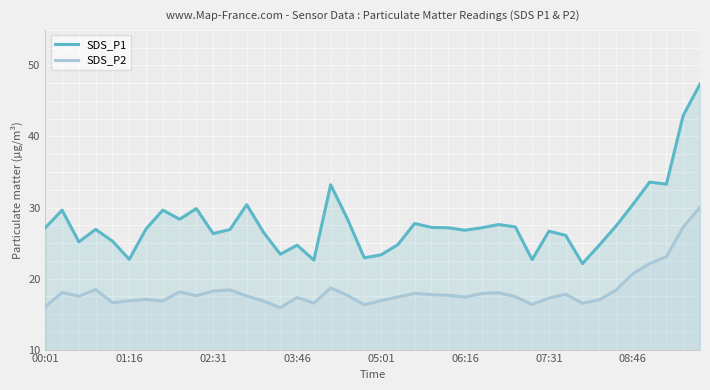

Reading right to left, transcribe all the data shown in this chart.

SDS_P1: 47.4	43.0	33.3	33.6	30.4	27.4	24.7	22.1	26.1	26.7	22.7	27.3	27.6	27.1	26.8	27.1	27.2	27.8	24.8	23.3	22.9	28.4	33.2	22.6	24.7	23.4	26.5	30.4	26.9	26.3	29.9	28.4	29.6	27.0	22.7	25.3	26.9	25.2	29.6	27.1
SDS_P2: 30.0	27.2	23.1	22.1	20.7	18.4	17.0	16.5	17.8	17.2	16.4	17.4	18.0	17.9	17.4	17.6	17.7	17.9	17.4	16.9	16.3	17.6	18.7	16.6	17.3	15.9	16.8	17.6	18.4	18.2	17.6	18.1	16.9	17.1	16.9	16.6	18.4	17.5	18.1	16.1